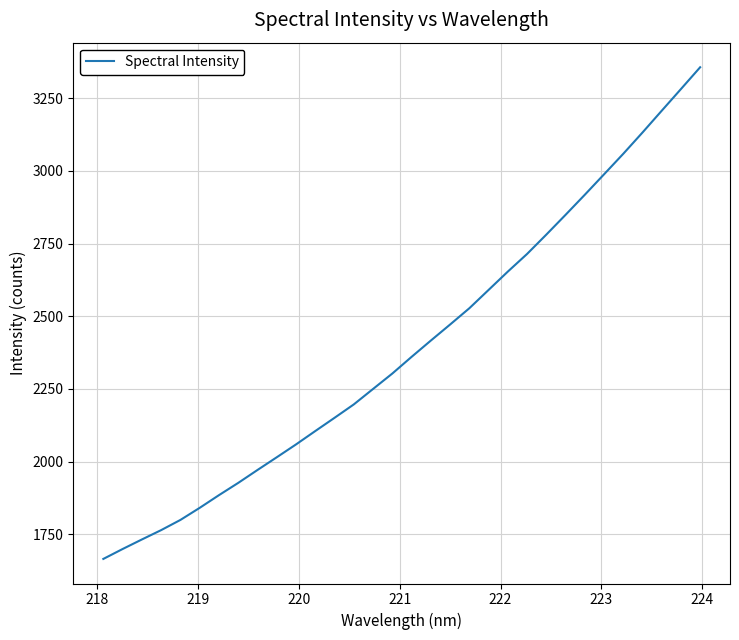

Count the number of values greater than 2360.

16